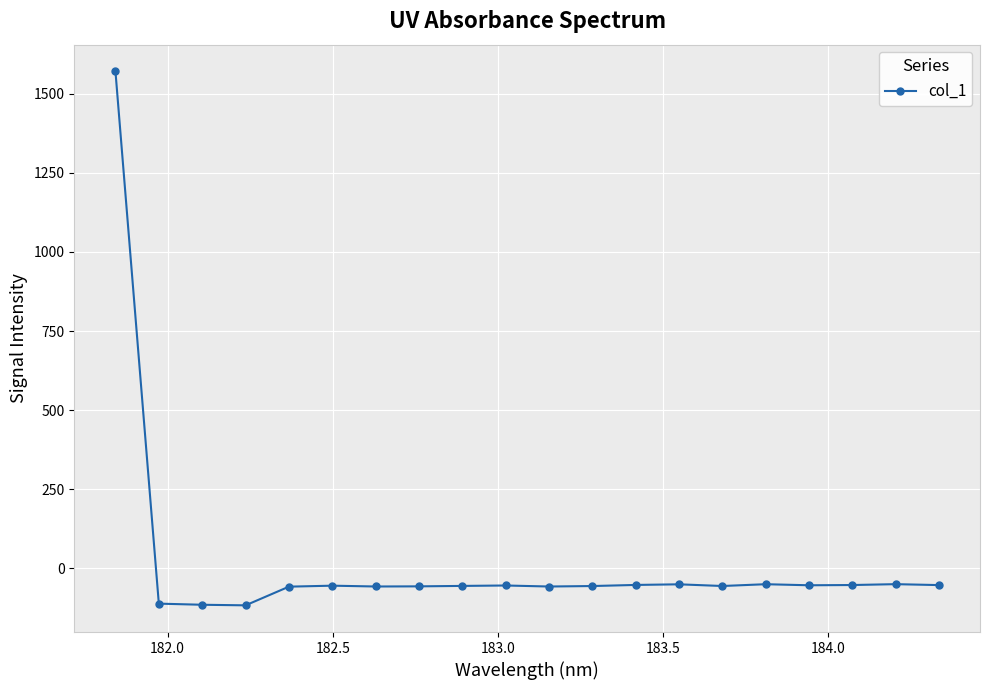

What is the minimum value shown in the chart?

-116.5